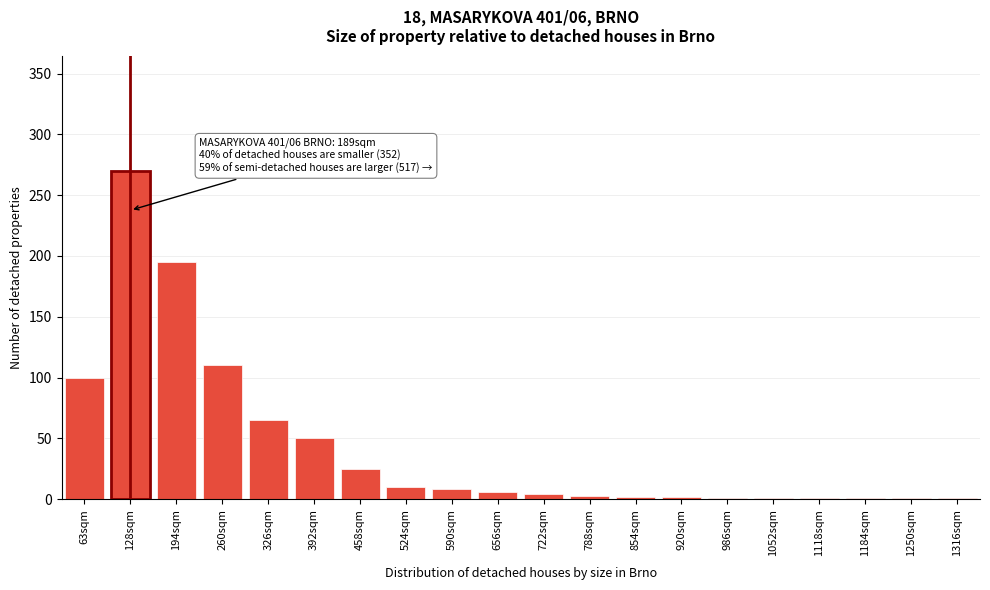

What is the sum of all values?

856